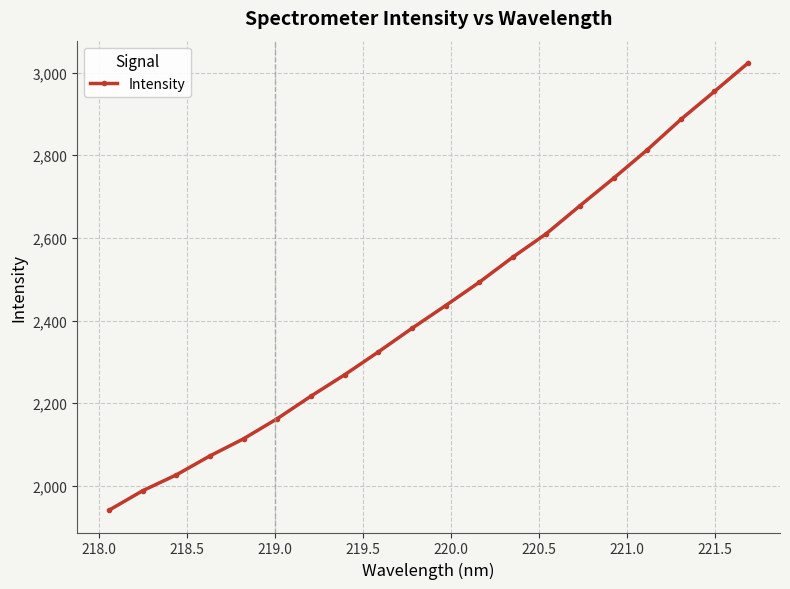

True or false: the data has more than 1 interior local peaks.

False